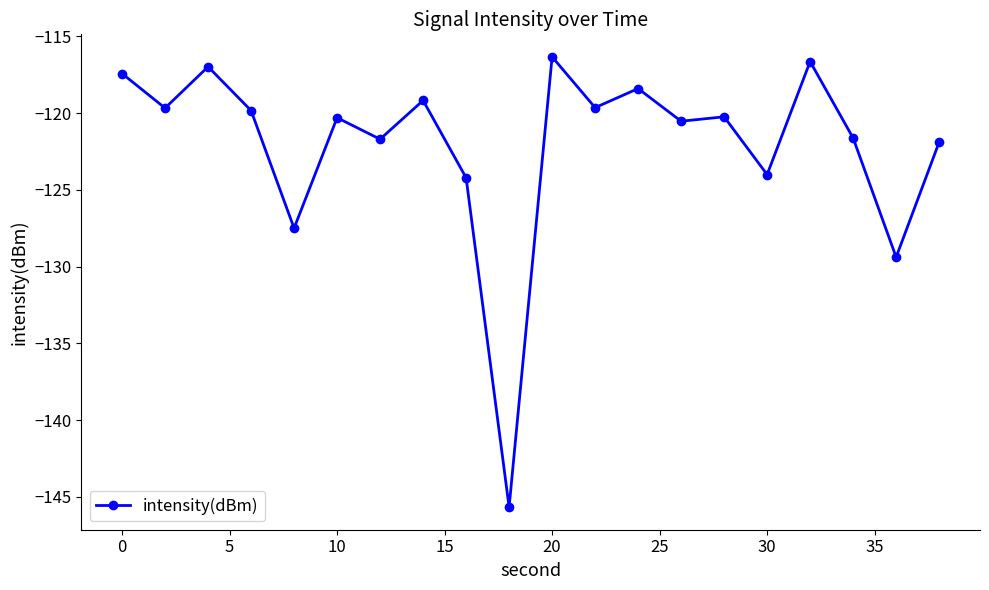

What is the maximum value shown in the chart?

-116.3